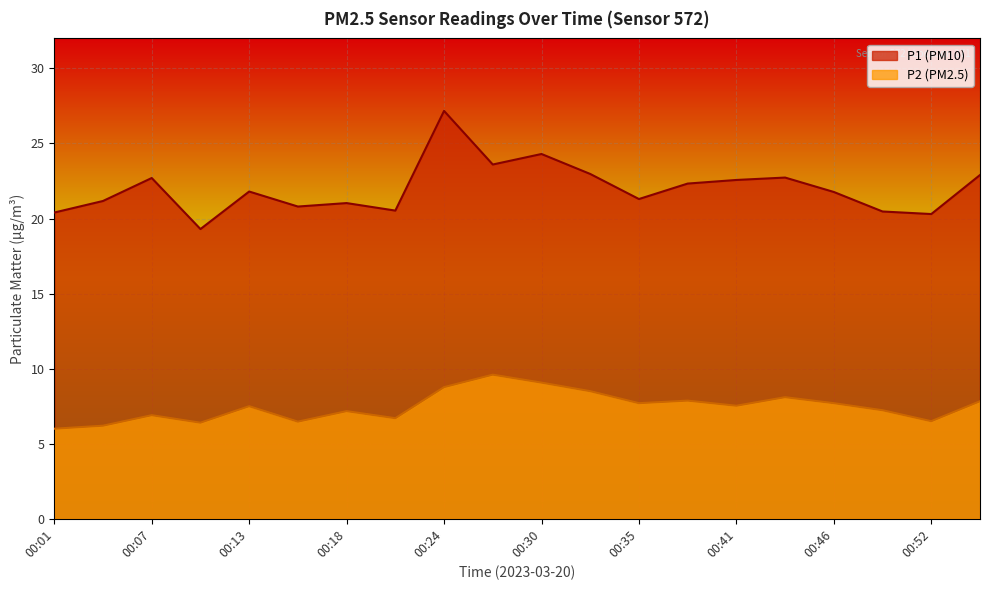

Which series has the largest total across all categories?

P1 (PM10)